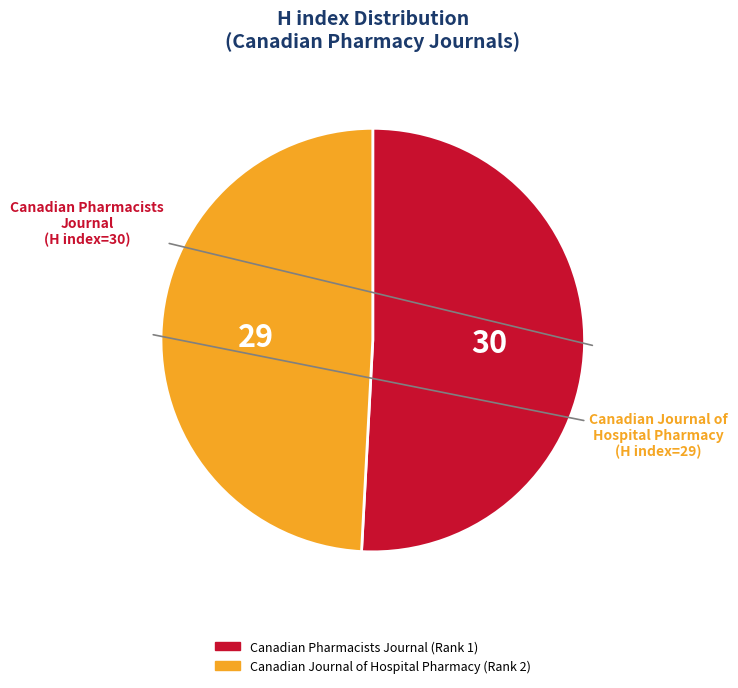

What is the smallest slice in the pie chart?

Canadian Journal of Hospital Pharmacy (Rank 2)